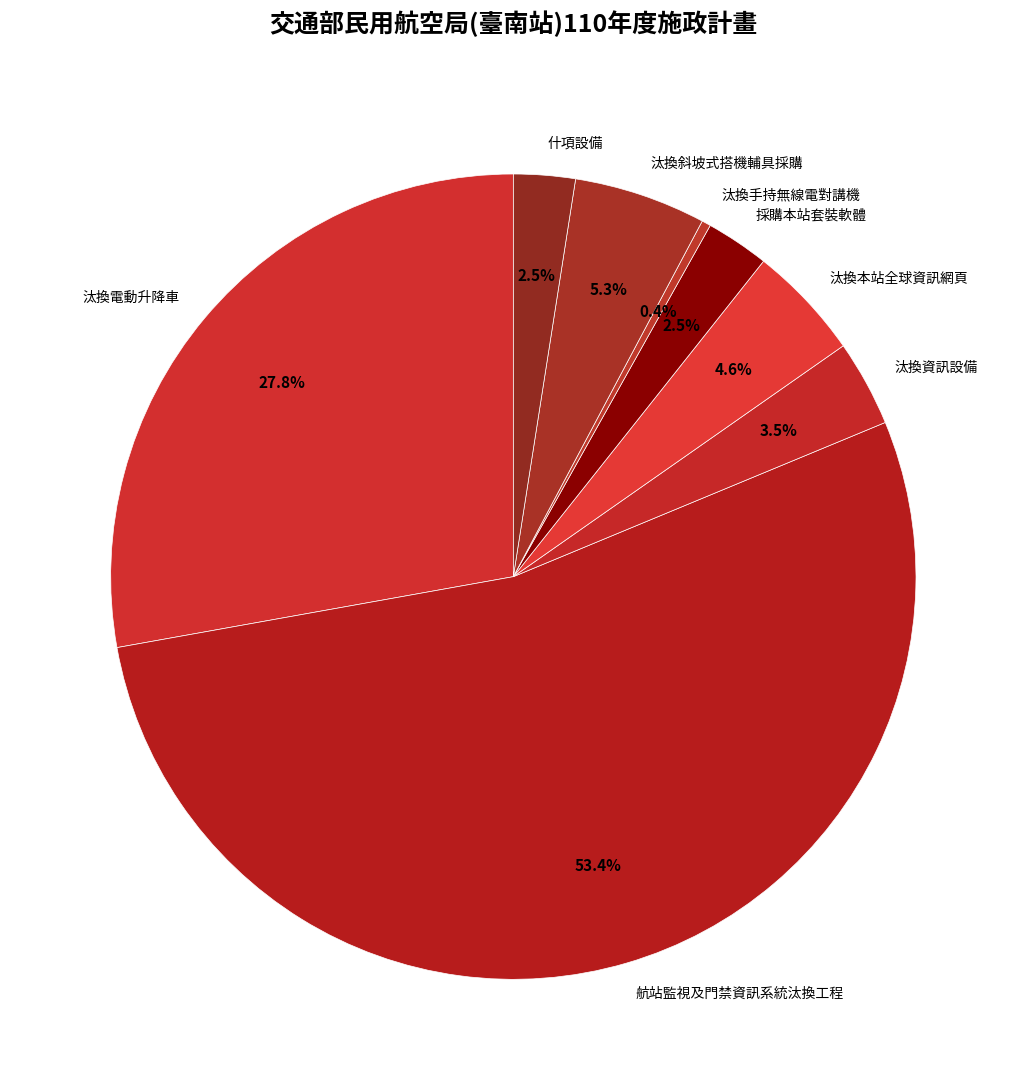

The 汰換斜坡式搭機輔具採購 slice represents 1% of the pie. True or false?

False